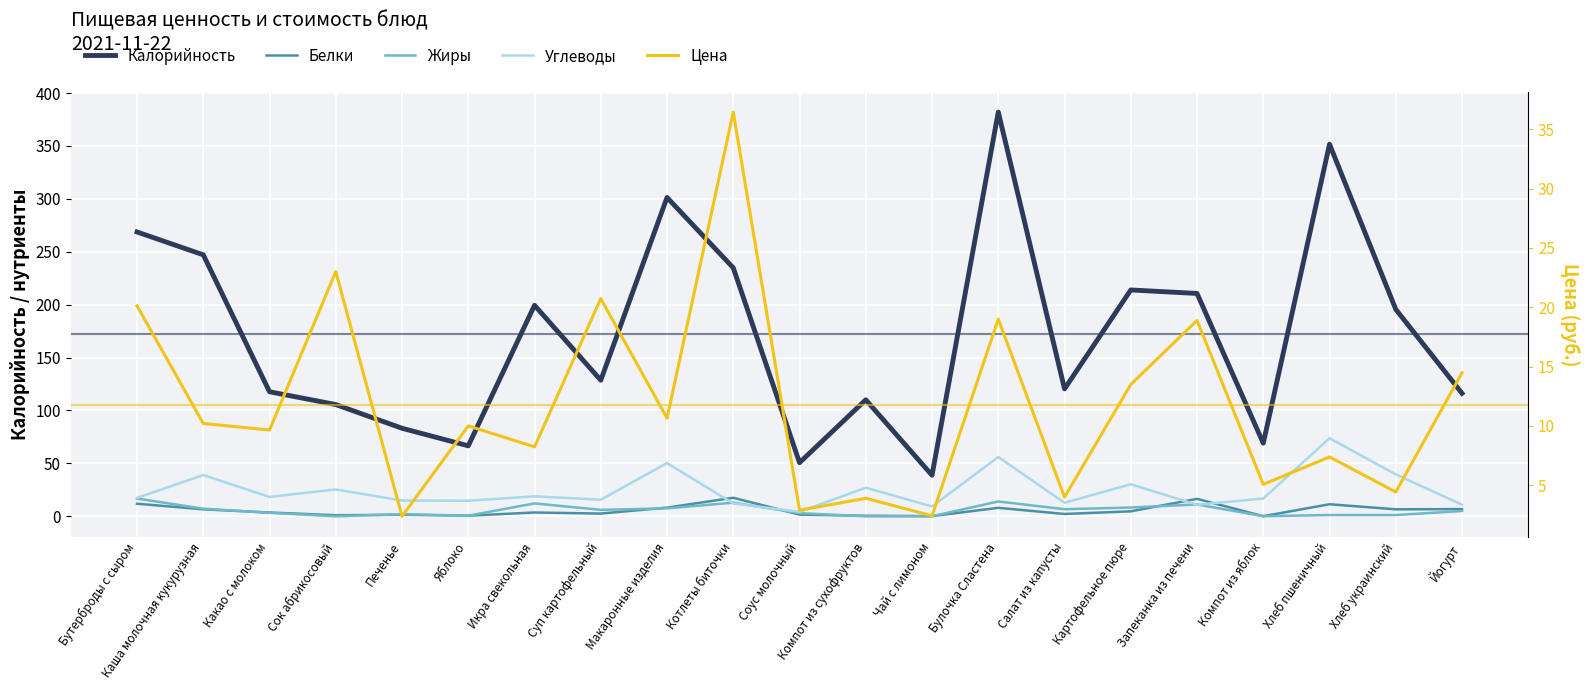

What is the maximum value shown in the chart?

382.0